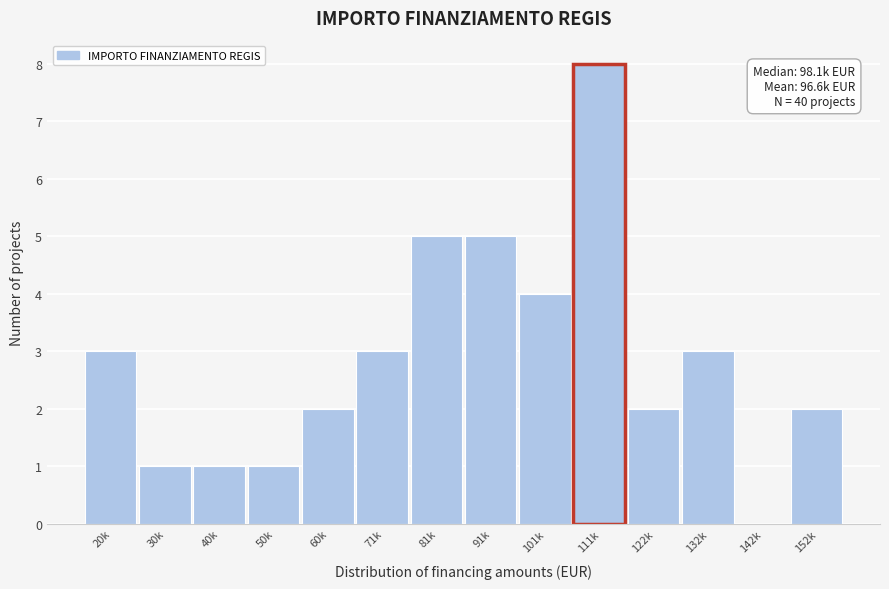

Reading left to right, list all the values displayed in this chart.

20k=3	30k=1	40k=1	50k=1	60k=2	71k=3	81k=5	91k=5	101k=4	111k=8	122k=2	132k=3	142k=0	152k=2